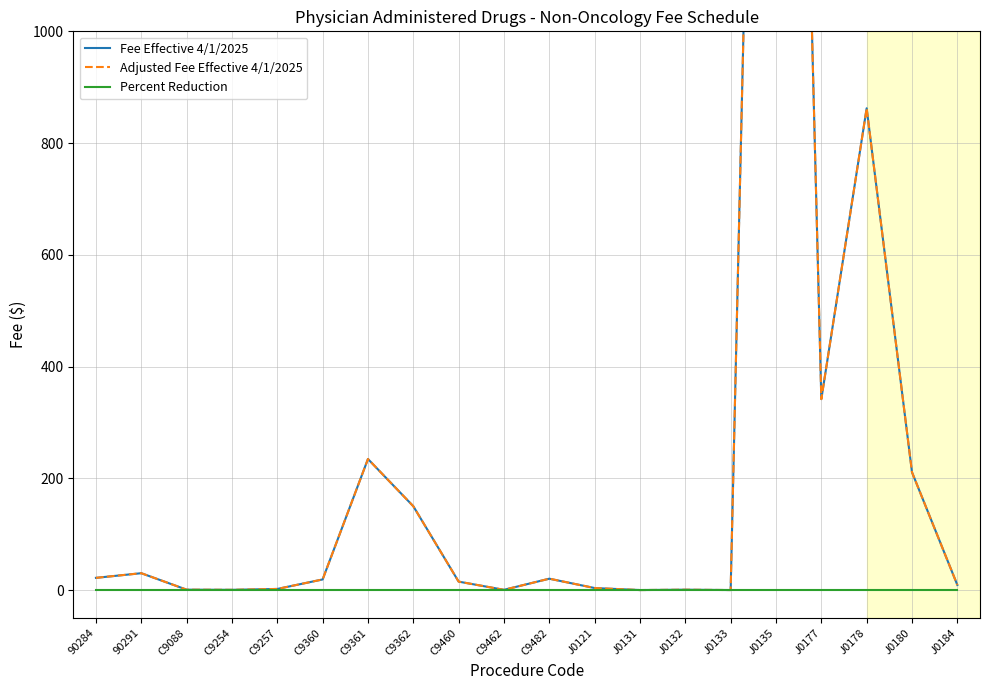

True or false: Percent Reduction and Fee Effective 4/1/2025 cross at least once.

False